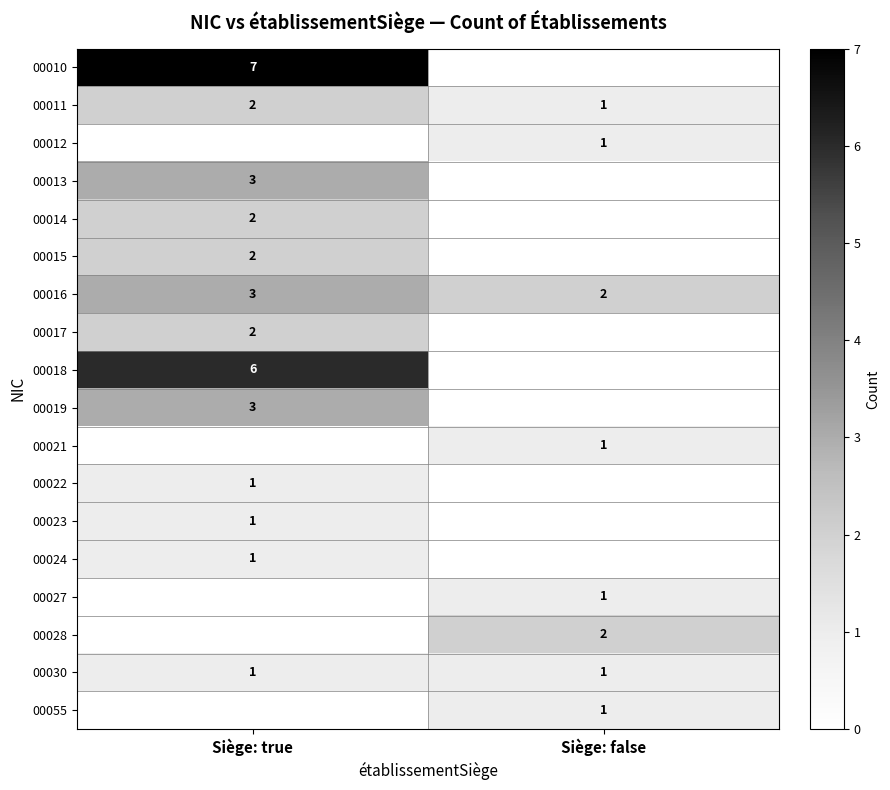

True or false: 00019 has a value of 3 at Siège: true.

True